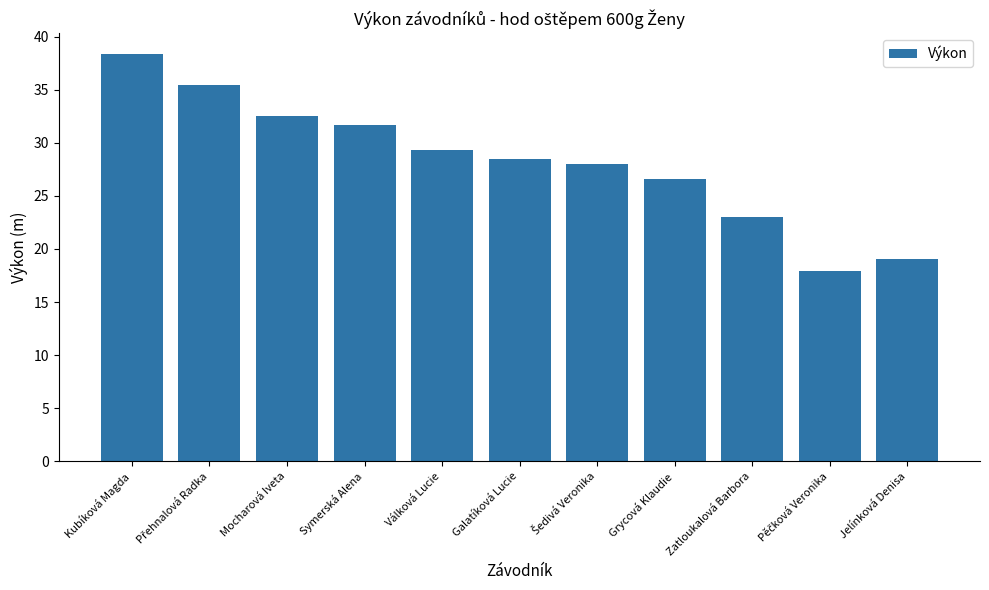

What is the label of the 8th bar from the left?

Grycová Klaudie